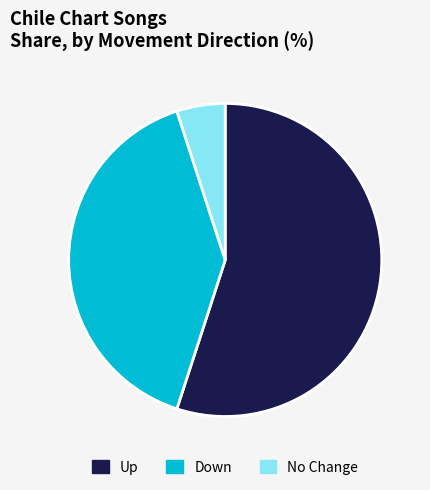

Rank the categories by value from highest to lowest.

Up, Down, No Change